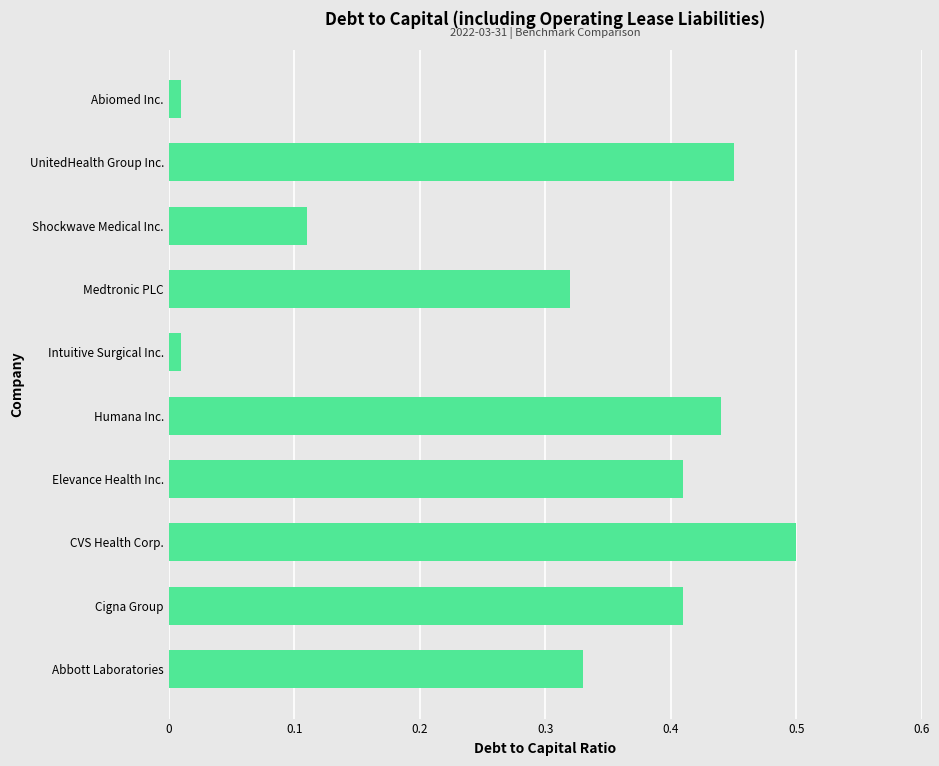

True or false: the data shows 0.5 at UnitedHealth Group Inc..

True